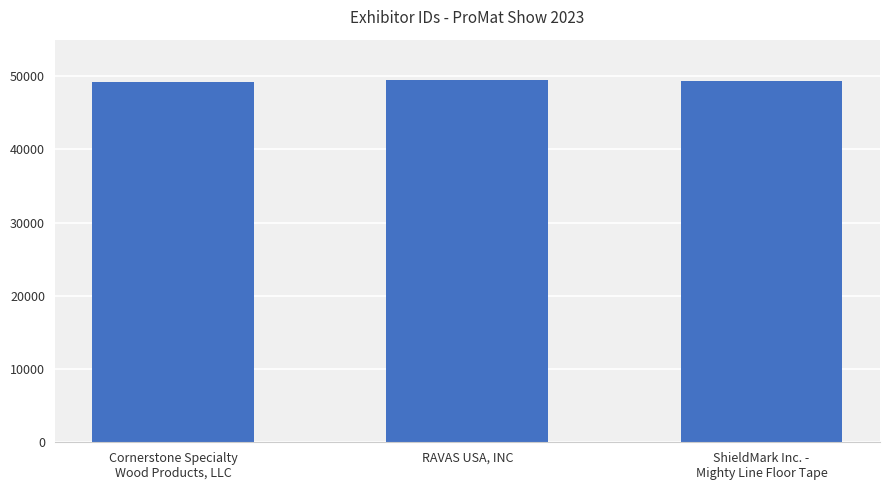

What is the value of the 1st bar from the left?

49179